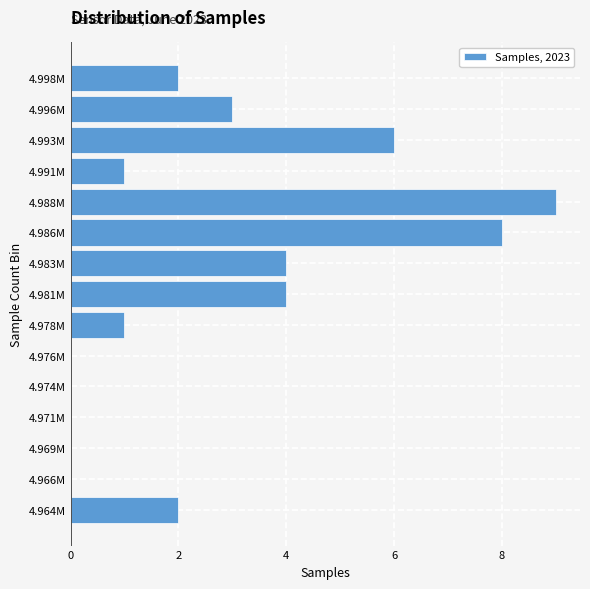

Reading bottom to top, list all the values displayed in this chart.

4.964M=2	4.966M=0	4.969M=0	4.971M=0	4.974M=0	4.976M=0	4.978M=1	4.981M=4	4.983M=4	4.986M=8	4.988M=9	4.991M=1	4.993M=6	4.996M=3	4.998M=2